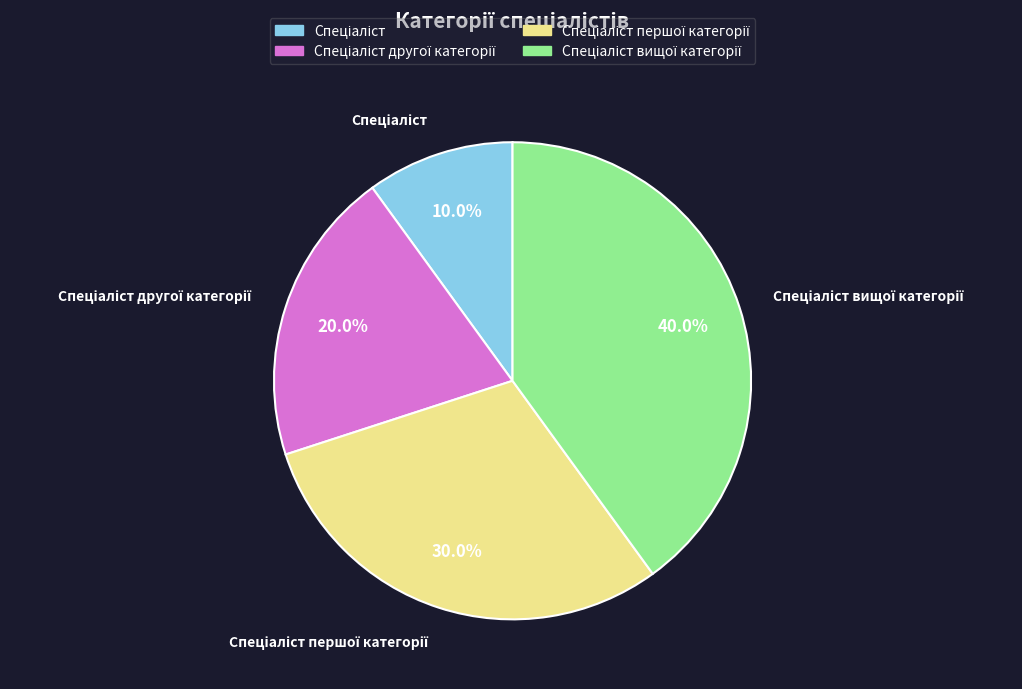

Is there a majority slice in this chart?

No